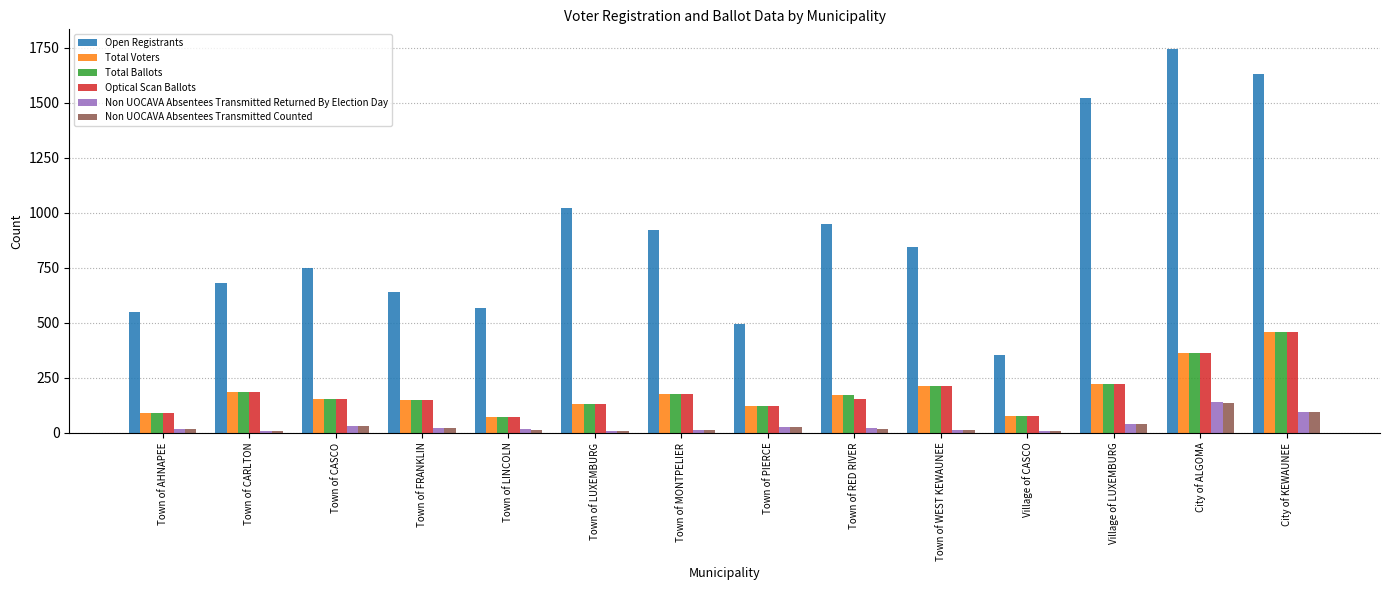

What is the minimum value shown in the chart?

7